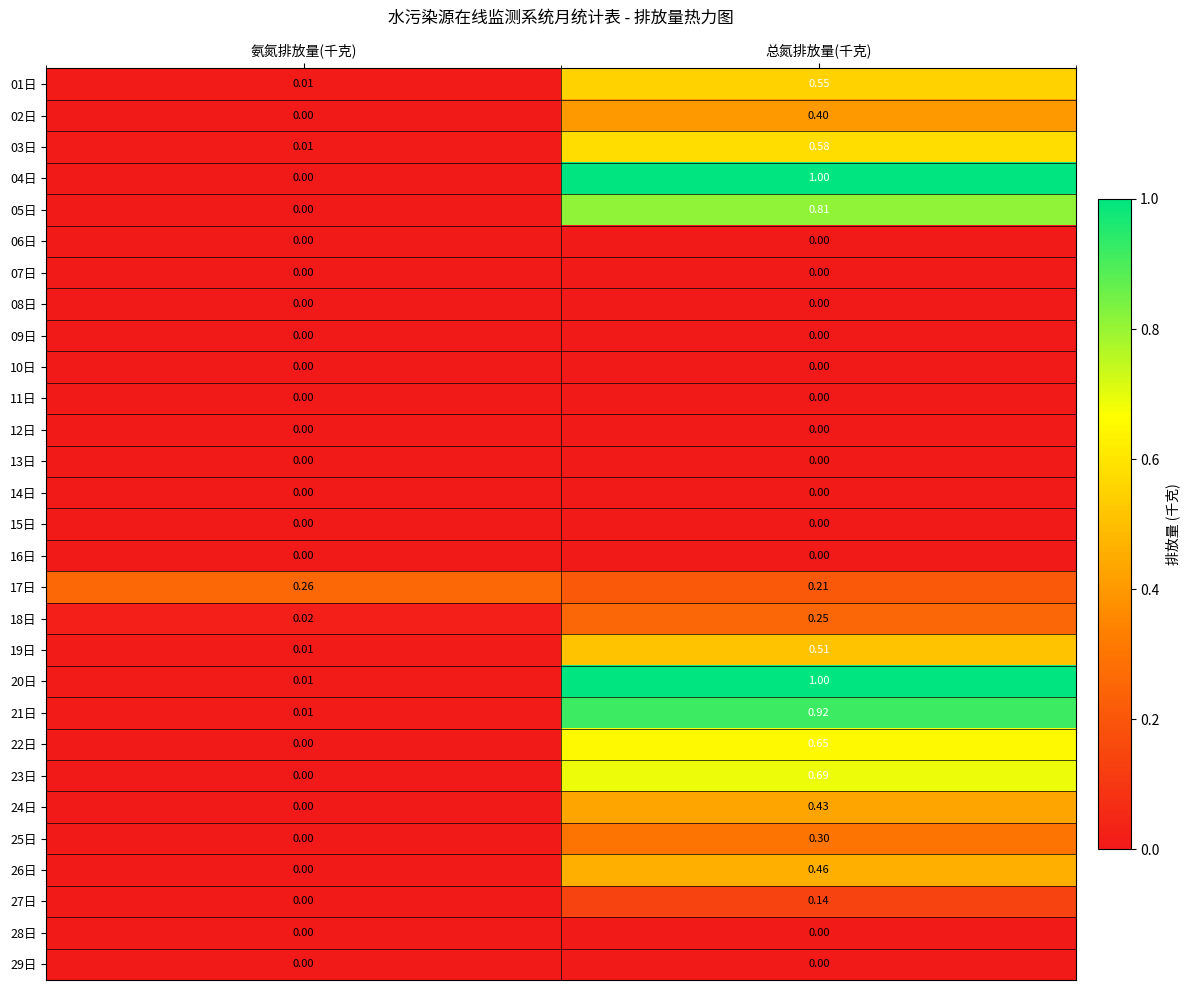

How many series are shown in this chart?

29